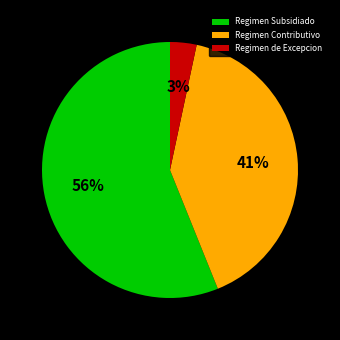

To the nearest percent, what portion does Regimen Contributivo represent?

41%